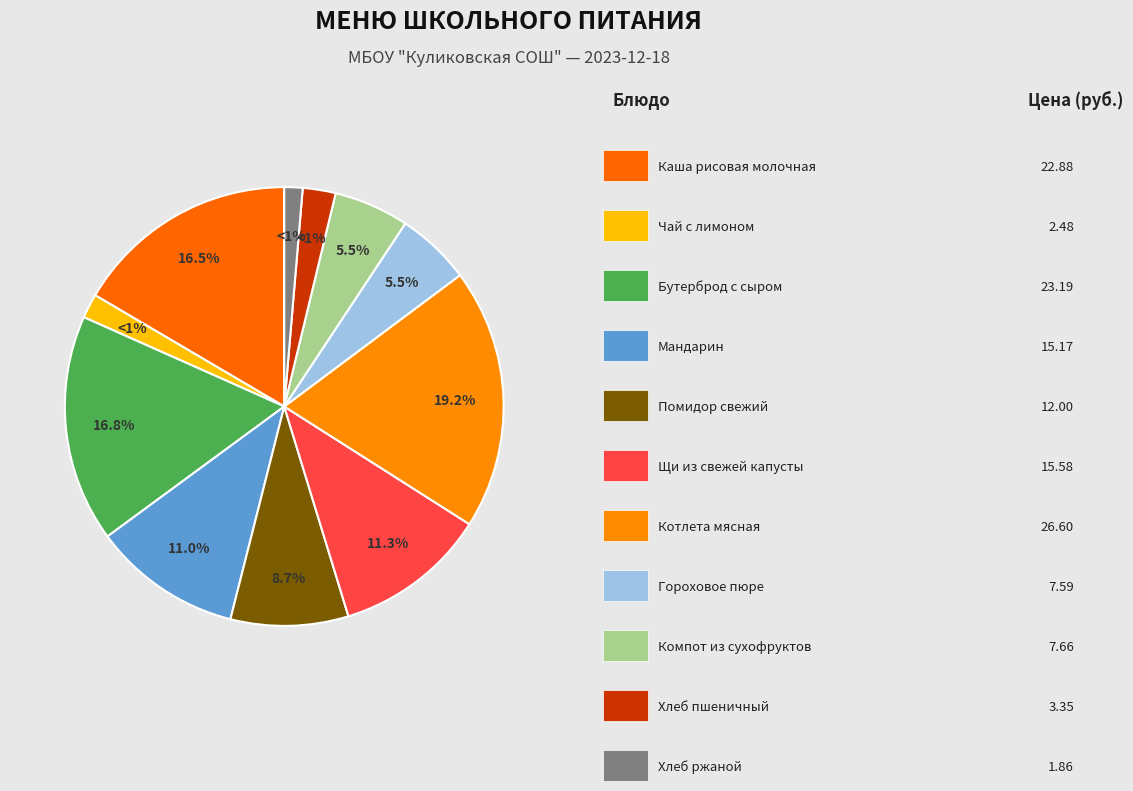

How many slices are in this pie chart?

11